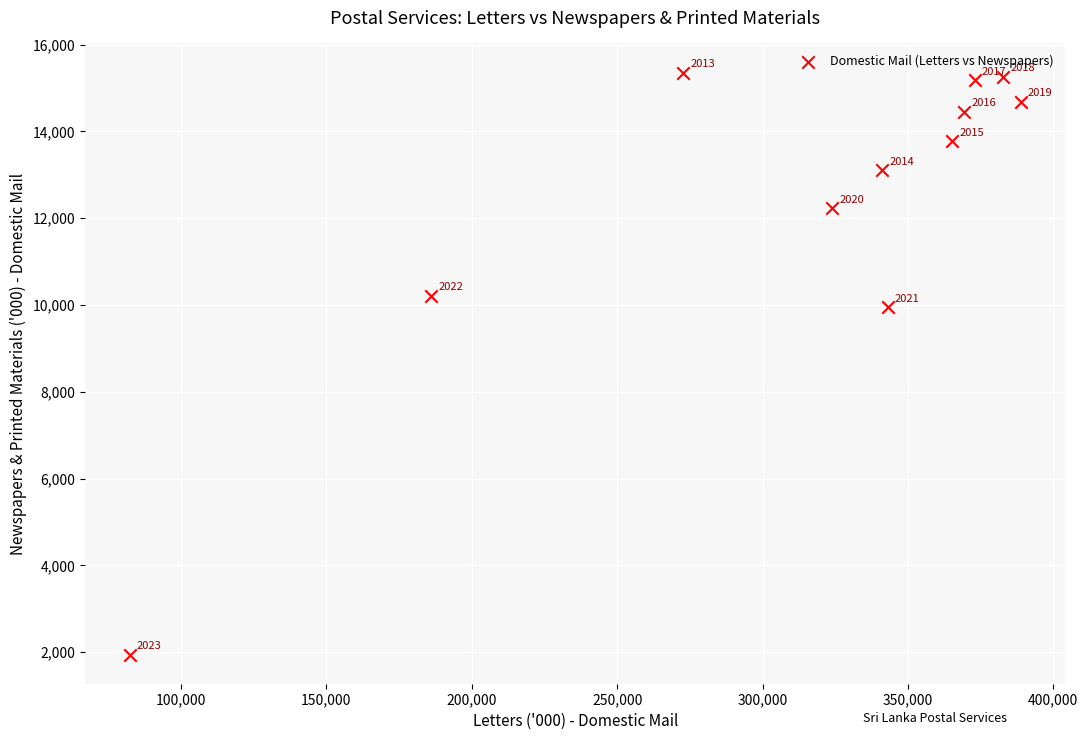

What is the average X value?

311708